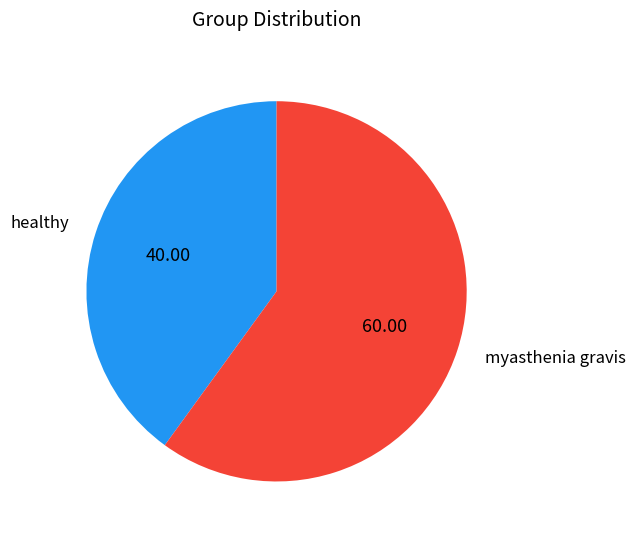

Is it true that myasthenia gravis is 66% of the pie?

False